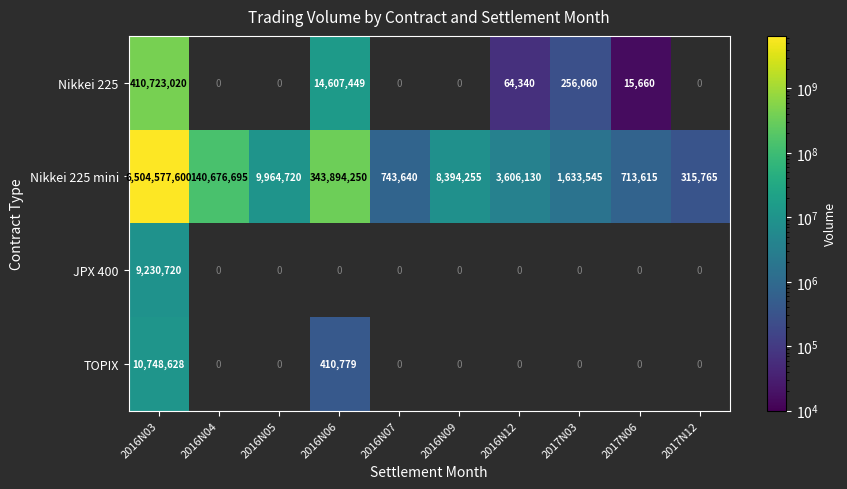

What is the difference between the Nikkei 225 mini values at 2017N12 and 2016N03?

6504261835